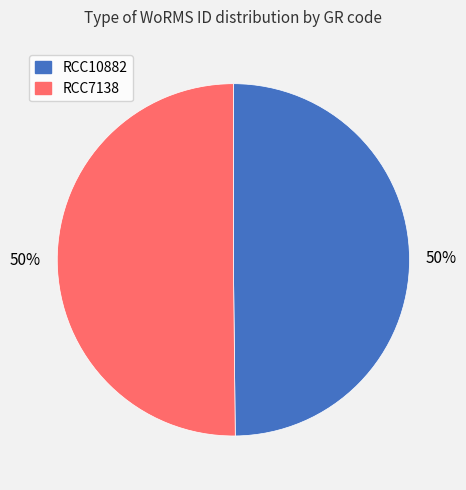

What is the ratio of the value at RCC10882 to the value at RCC7138?

1.0